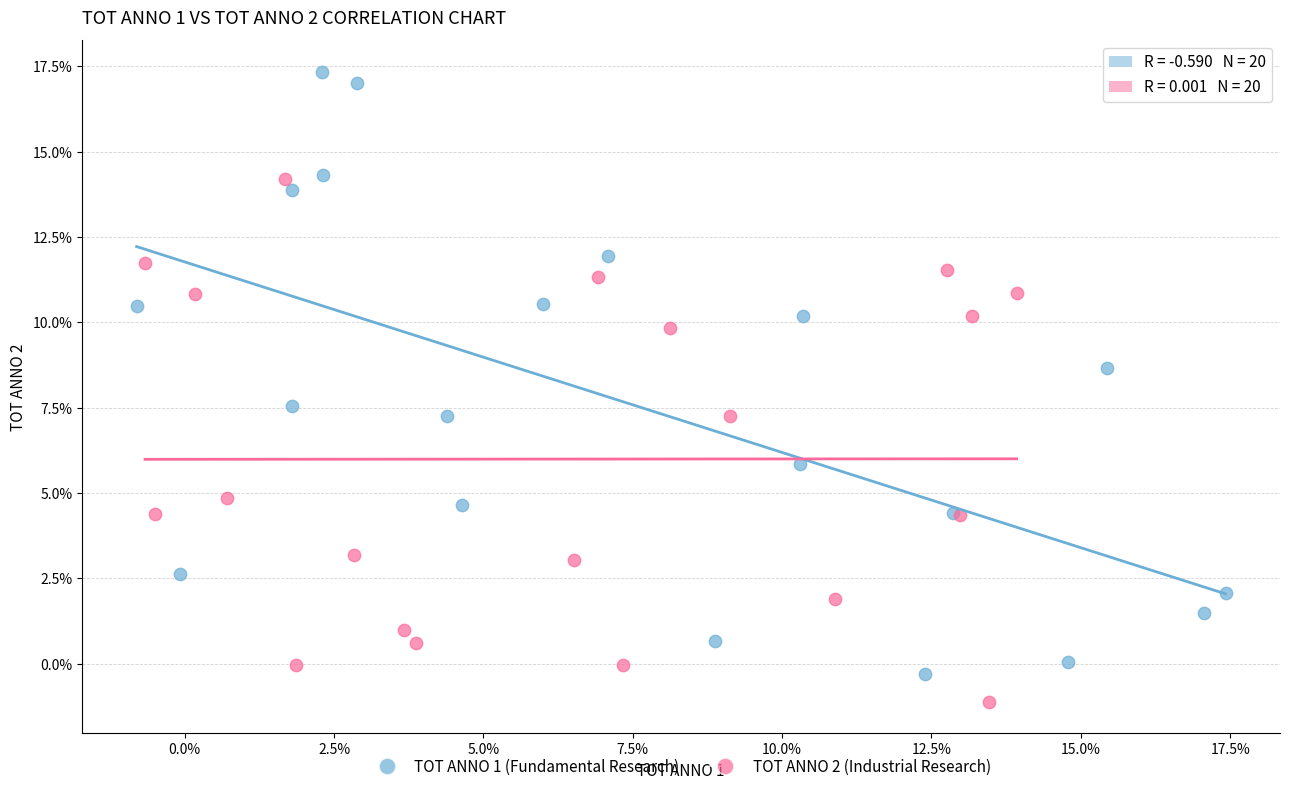

What are all the series names shown in the legend?

TOT ANNO 1 (Fundamental Research), TOT ANNO 2 (Industrial Research)